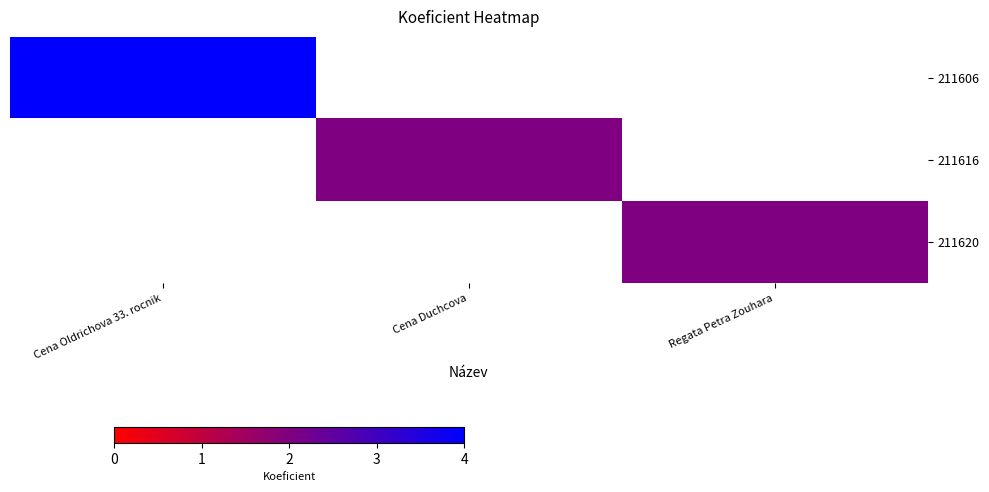

Read the 211616 value at Cena Duchcova.

2.0